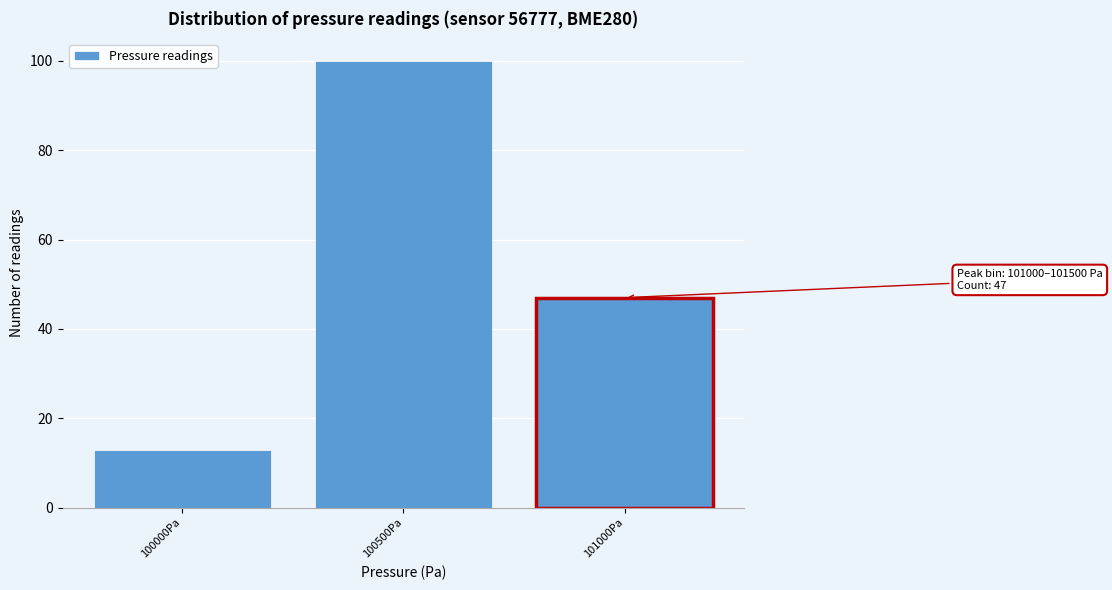

Reading right to left, transcribe all the data shown in this chart.

47	100	13